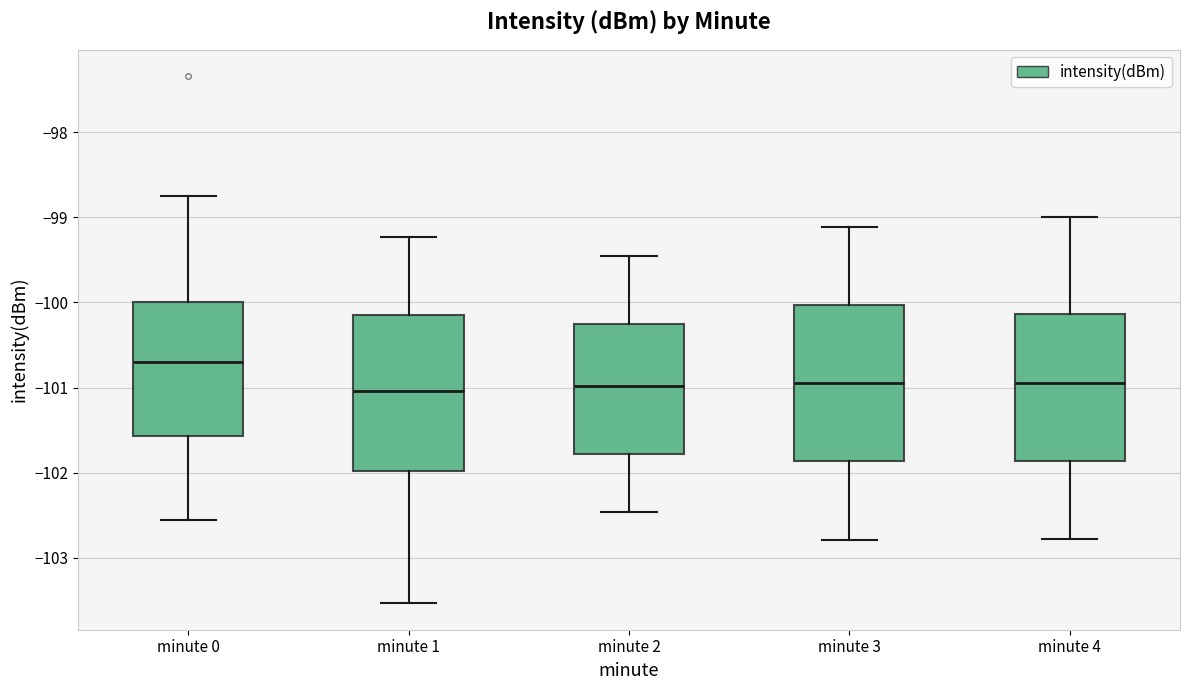

Reading left to right, transcribe this box plot: for each box, give where its median line is, the range the box spans, and where its two whiskers end, as read against the y-axis. The values are not printed on the chart, so give them approximately, as read against the axis.

minute 0: median -100.7, box -101.6 to -100.0, whiskers -102.6 to -98.7
minute 1: median -101.0, box -102.0 to -100.2, whiskers -103.5 to -99.2
minute 2: median -101.0, box -101.8 to -100.3, whiskers -102.5 to -99.5
minute 3: median -101.0, box -101.9 to -100.0, whiskers -102.8 to -99.1
minute 4: median -100.9, box -101.9 to -100.1, whiskers -102.8 to -99.0